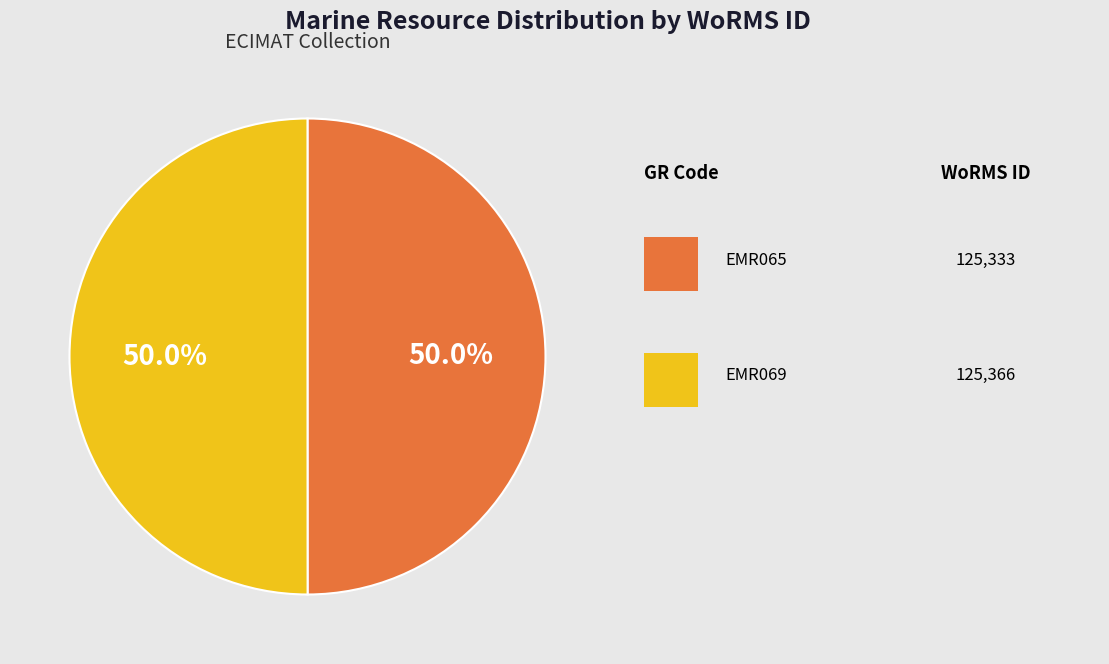

How many segments does this pie chart have?

2